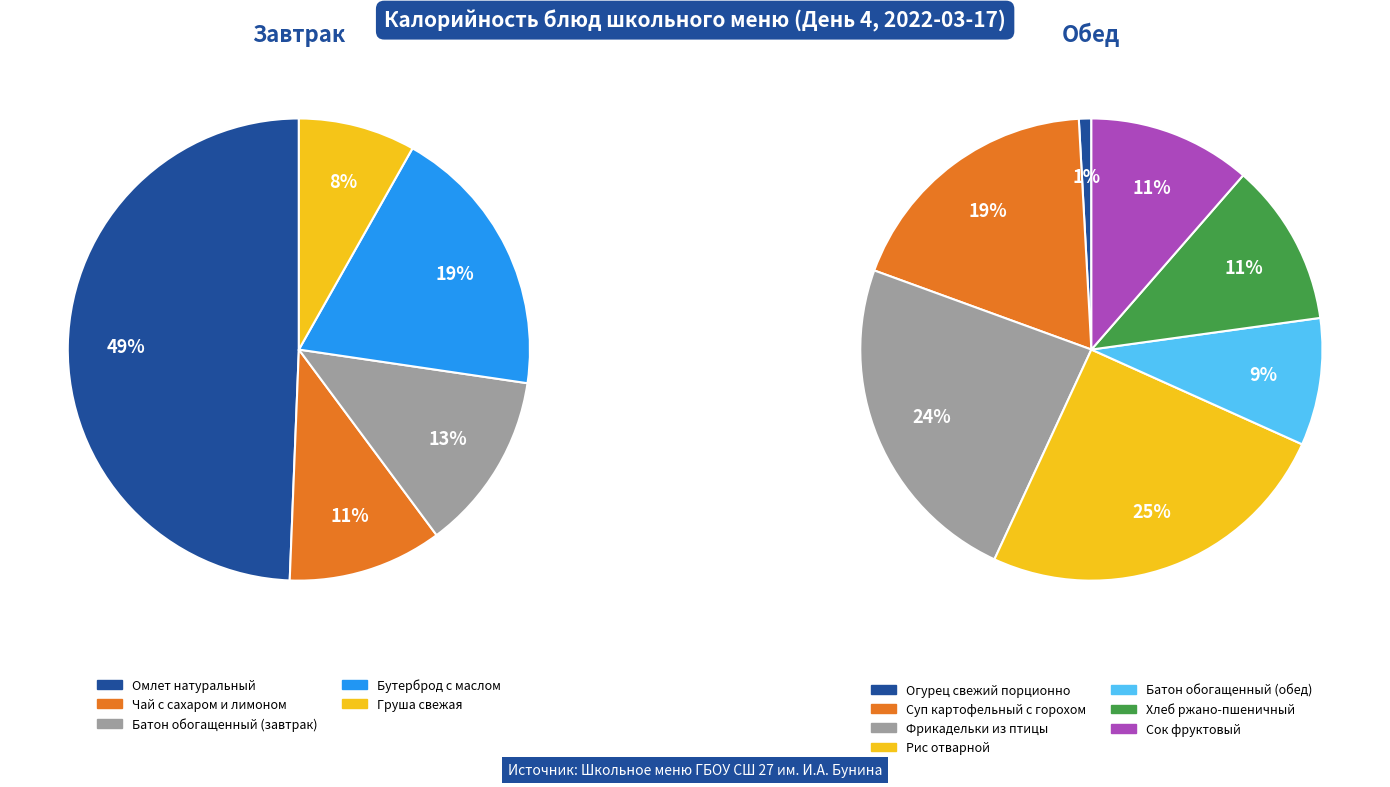

Is the sum of Сок фруктовый and Груша свежая greater than half?

No